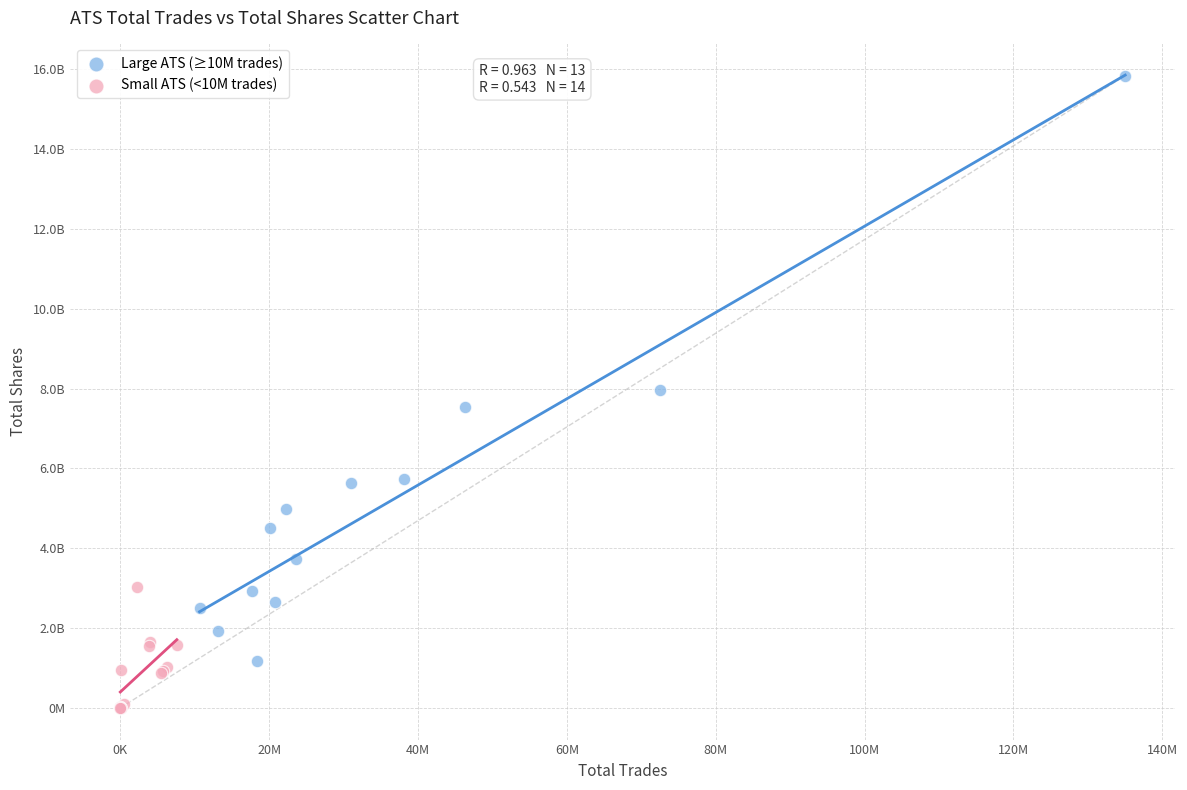

Which series has the largest Y range (max minus min)?

Large ATS (≥10M trades)